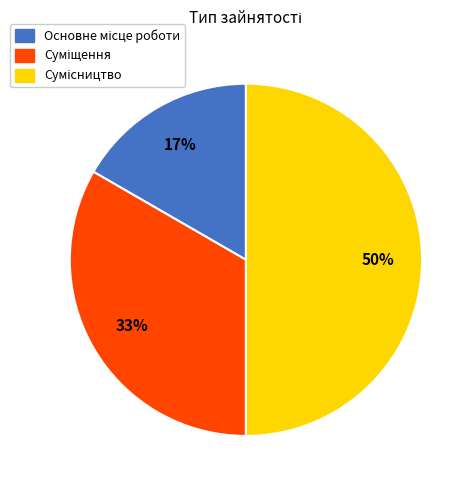

To the nearest percent, what is the difference between the largest and smallest slice percentages?

33%